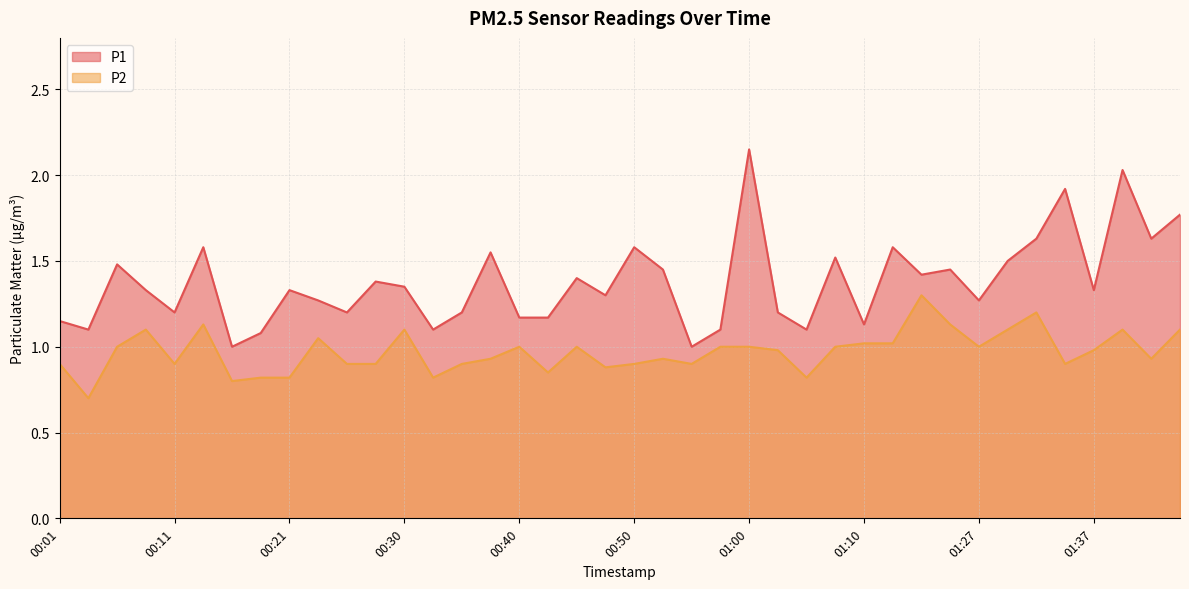

What are all the series names shown in the legend?

P1, P2